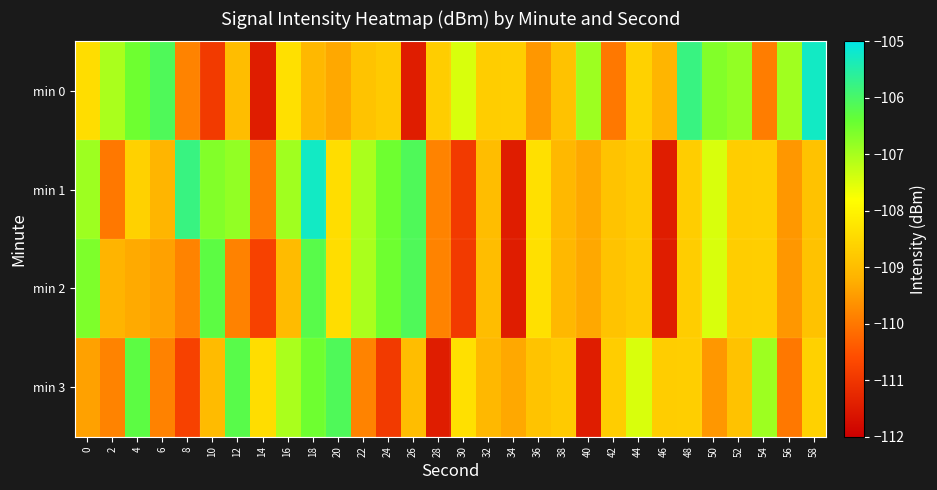

At which category does the chart reach its minimum across all series?

26